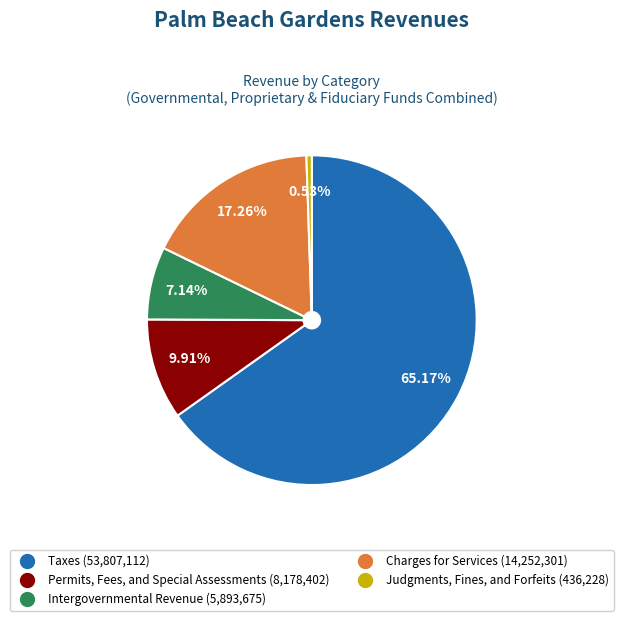

True or false: Intergovernmental Revenue accounts for 1% of the total.

False